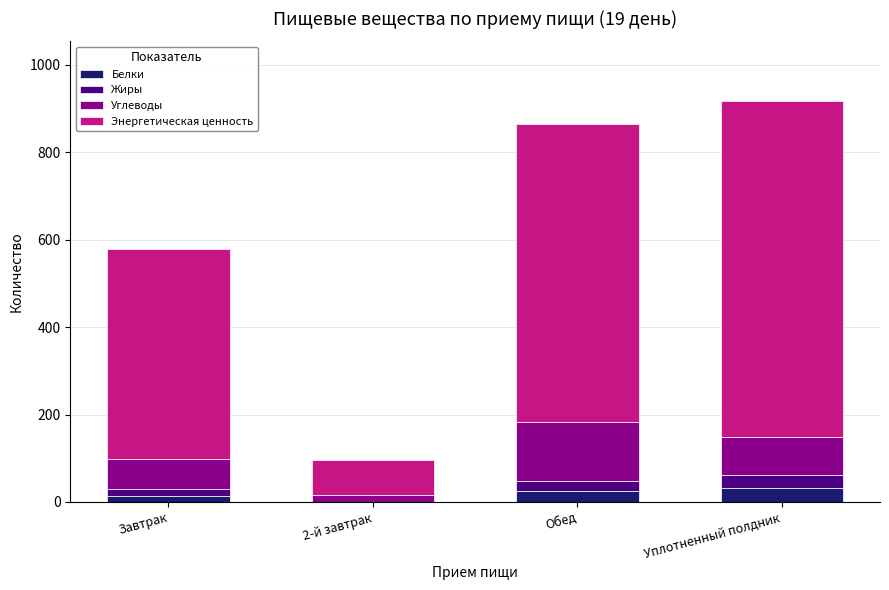

At which category is the sum across all series the highest?

Уплотненный полдник